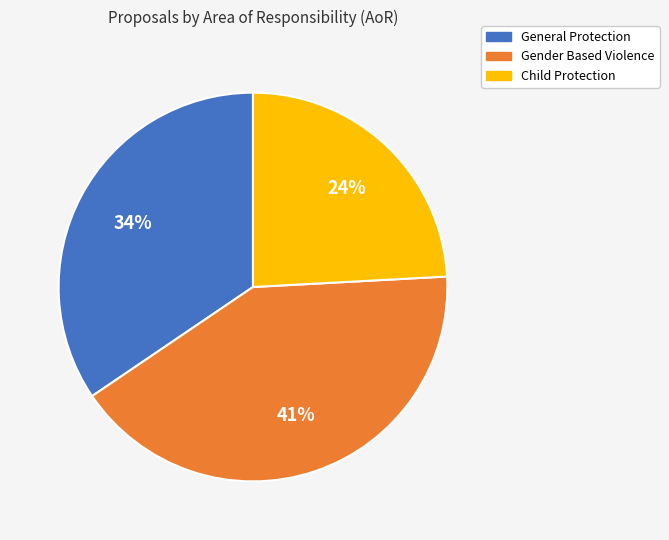

Combined, do Child Protection and Gender Based Violence account for over 50%?

Yes